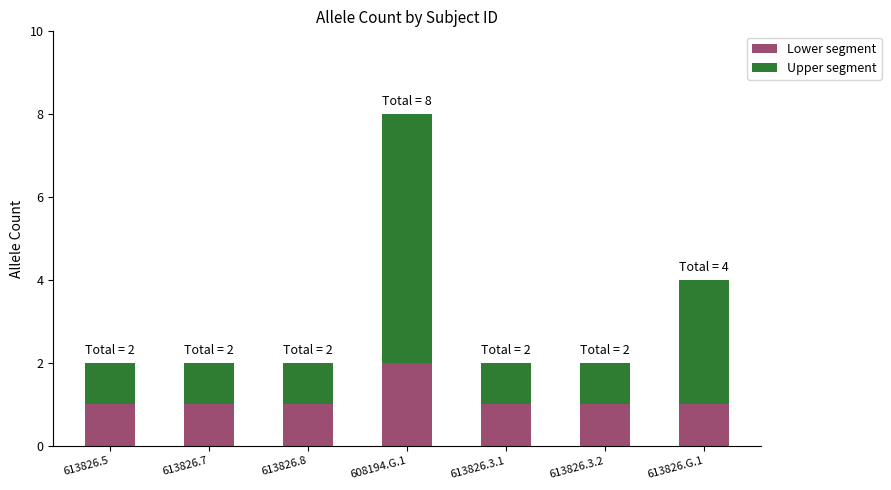

At which category is the sum across all series the highest?

608194.G.1